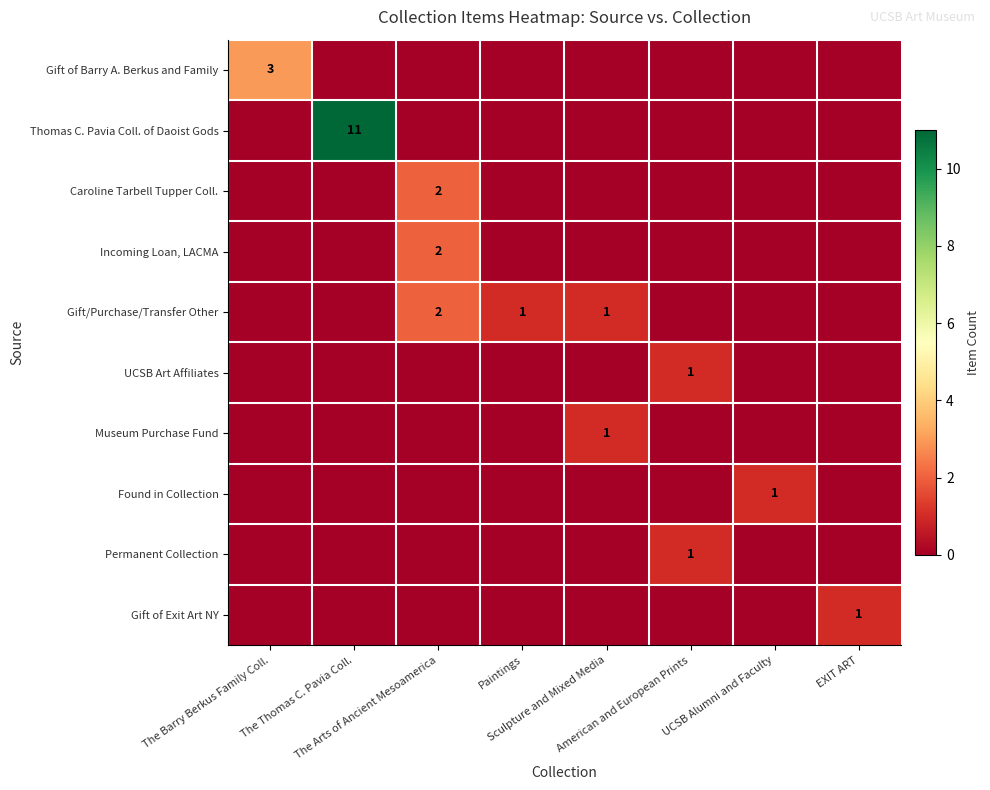

Is it true that Found in Collection equals 1 at The Thomas C. Pavia Coll.?

False